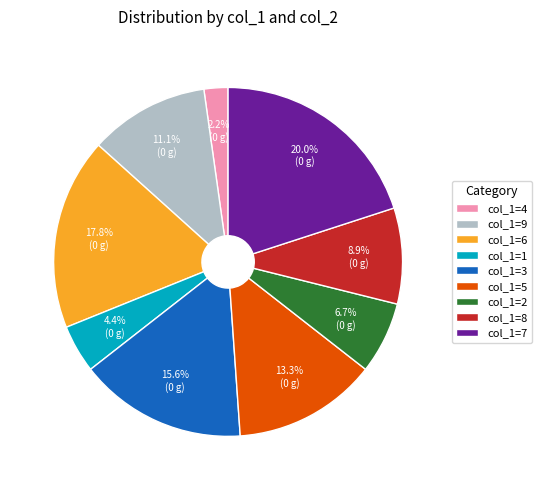

Rank the categories by value from lowest to highest.

col_1=4, col_1=1, col_1=2, col_1=8, col_1=9, col_1=5, col_1=3, col_1=6, col_1=7